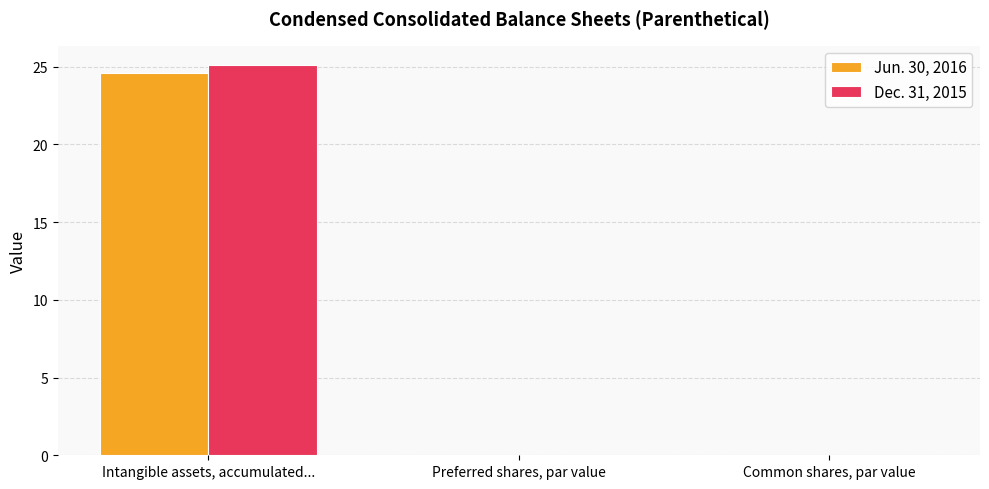

What is the total value across all series at Intangible assets, accumulated...?

49.7